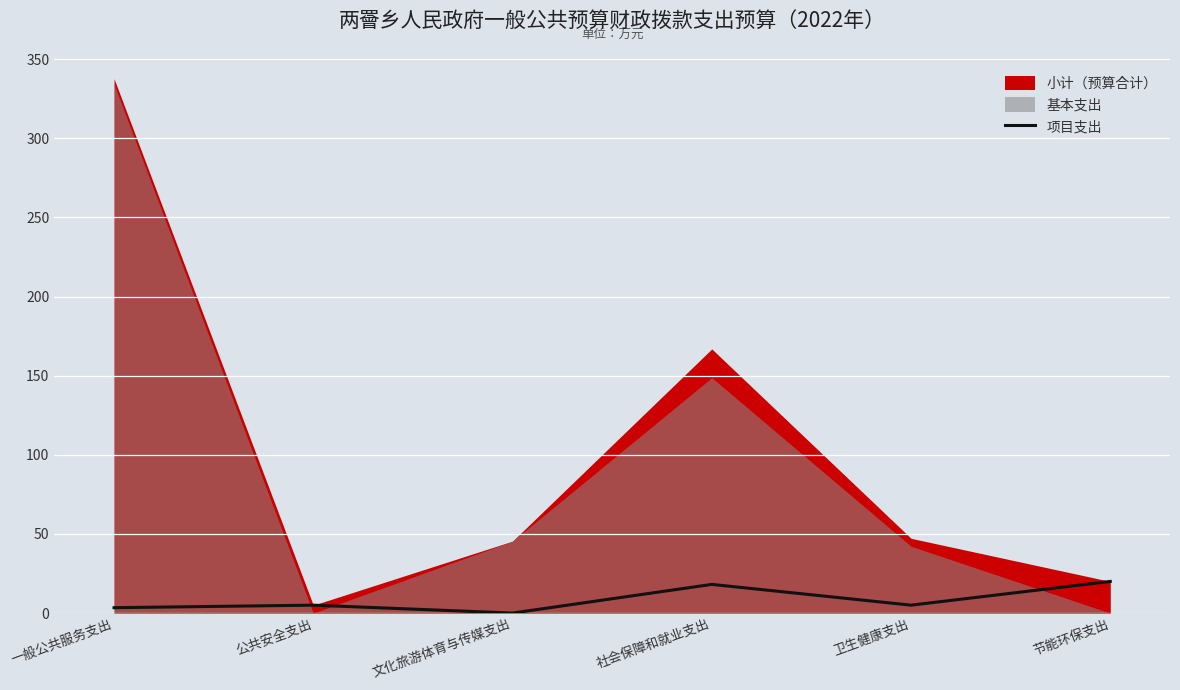

Between 卫生健康支出 and 文化旅游体育与传媒支出, which is larger?

卫生健康支出